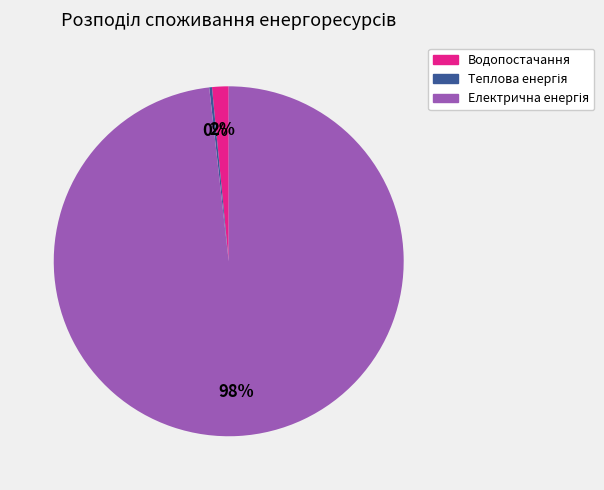

What percentage is the Водопостачання slice, to the nearest percent?

2%